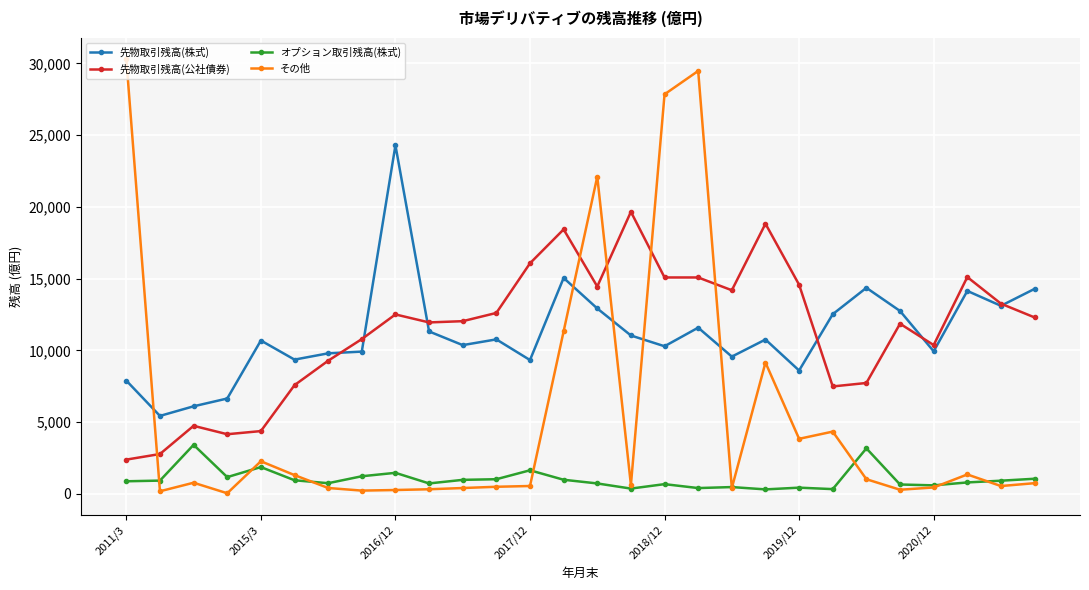

What is the lowest value of the 先物取引残高(株式) series?

5429.4